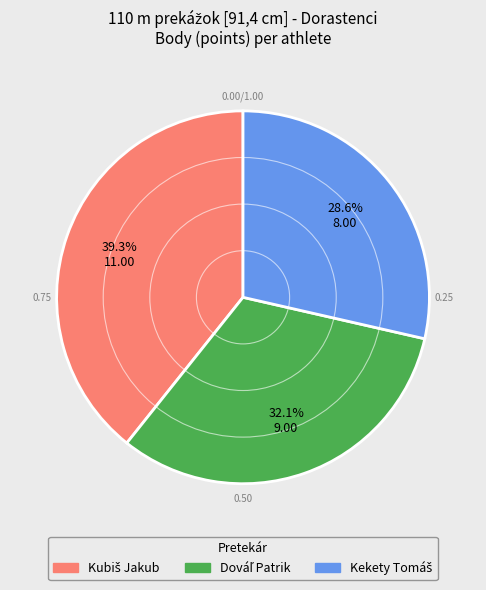

Is there any slice that represents more than half of the pie?

No